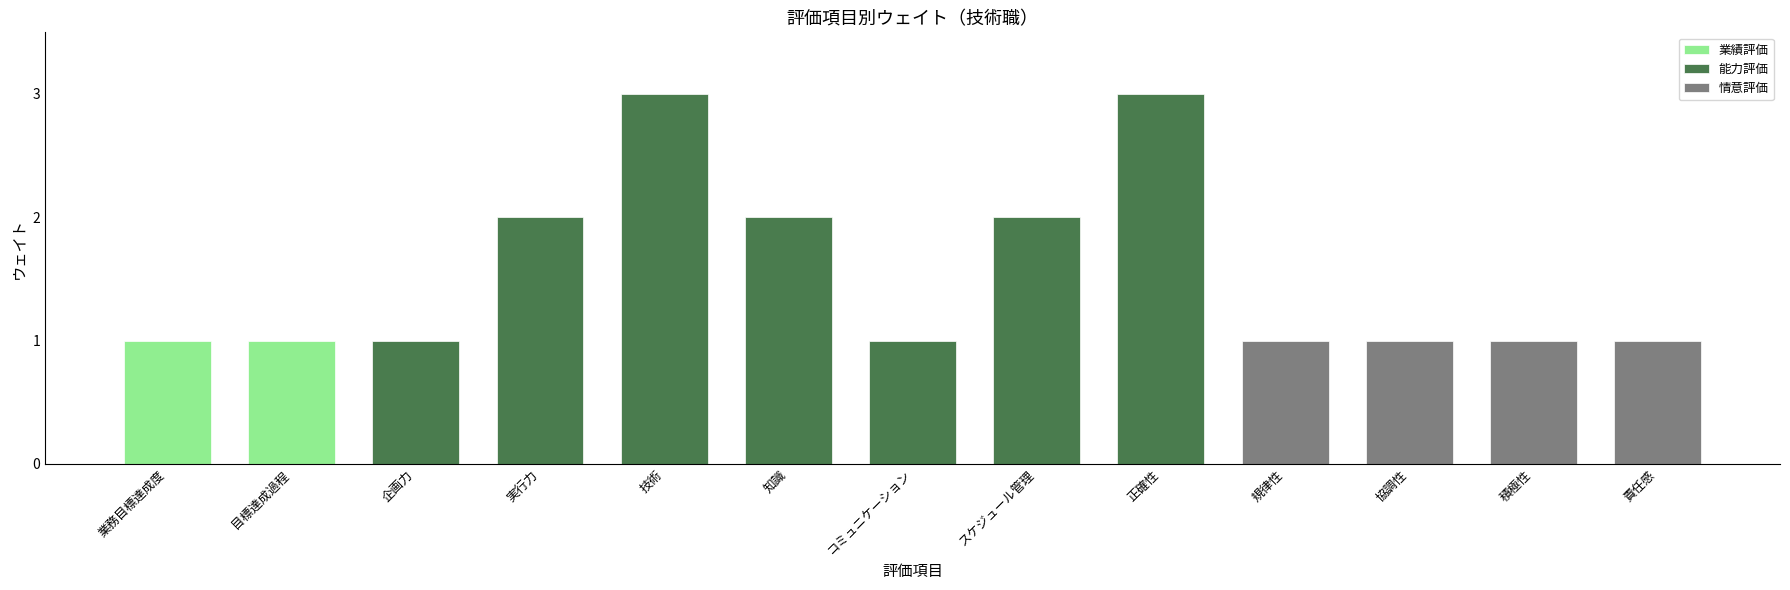

Where is the data nearest to the value 2?

実行力